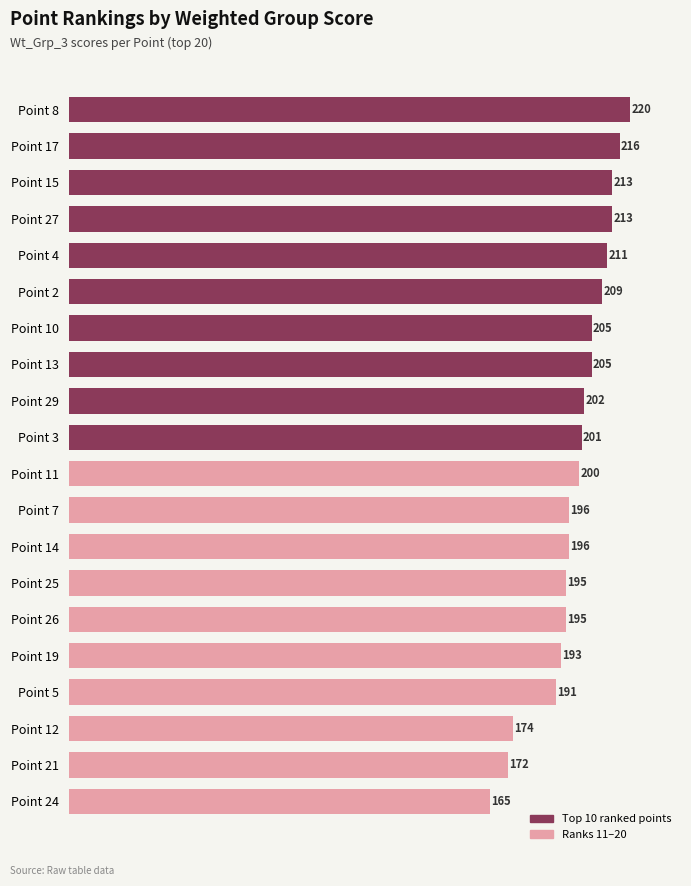

Is it true that Top 10 ranked points equals 111 at Point 29?

False